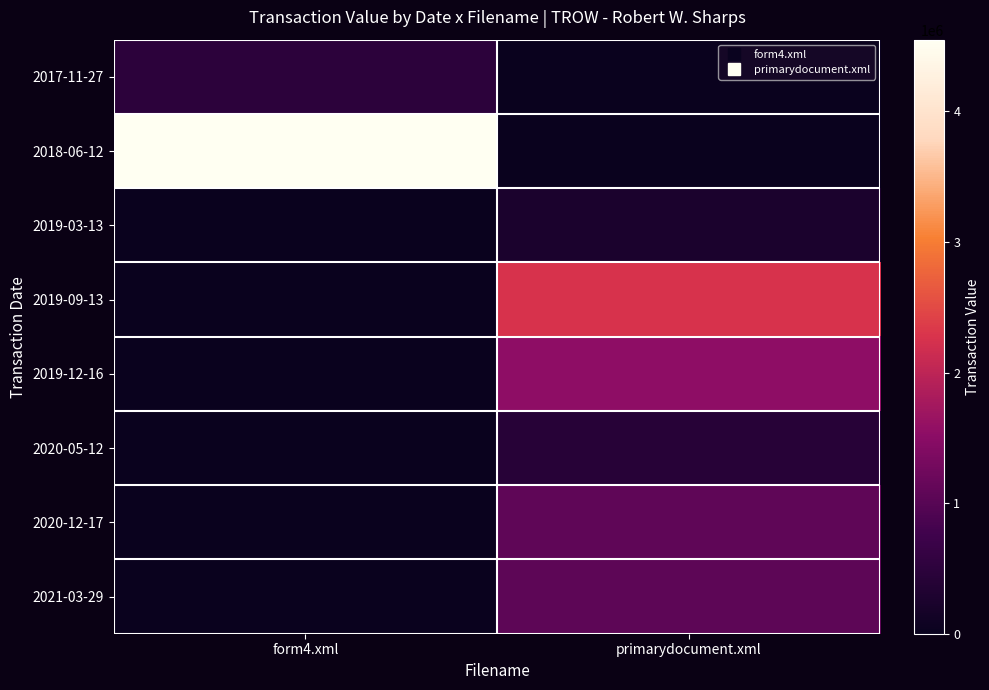

Reading left to right, extract all data points from this chart.

2017-11-27: form4.xml=493215	primarydocument.xml=0
2018-06-12: form4.xml=4548354	primarydocument.xml=0
2019-03-13: form4.xml=0	primarydocument.xml=263597
2019-09-13: form4.xml=0	primarydocument.xml=2259027
2019-12-16: form4.xml=0	primarydocument.xml=1533819
2020-05-12: form4.xml=0	primarydocument.xml=411233
2020-12-17: form4.xml=0	primarydocument.xml=1067150
2021-03-29: form4.xml=0	primarydocument.xml=1060501